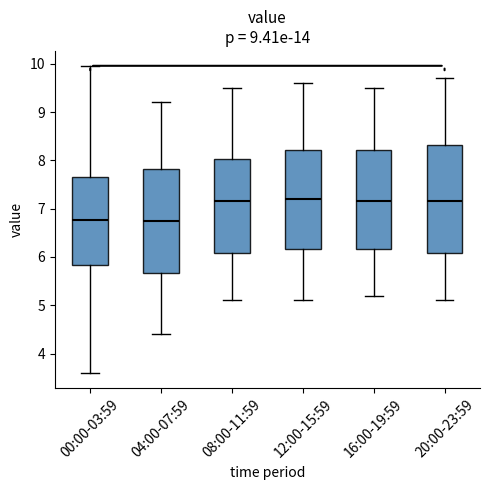

Comparing the boxes themselves (not the whiskers), which one is the tallest?

20:00-23:59